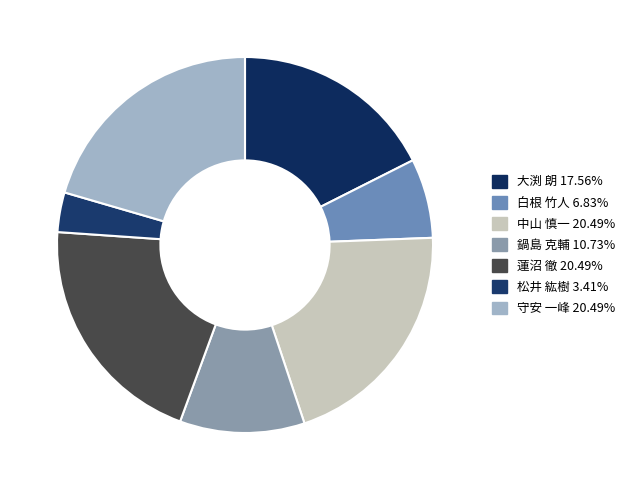

Is 白根 竹人 the majority of the pie?

No